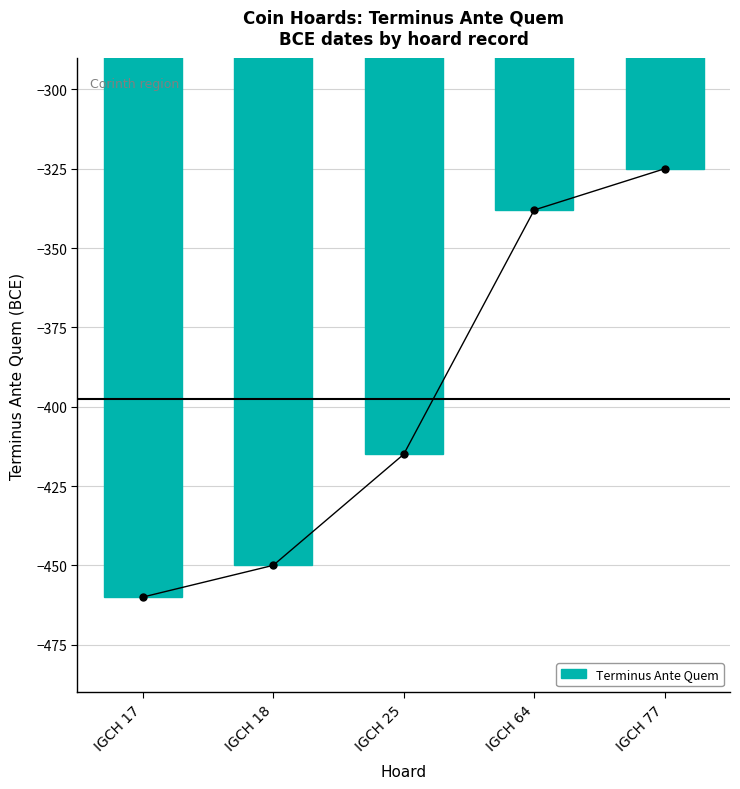

What is the change in value from IGCH 25 to IGCH 77?

+90